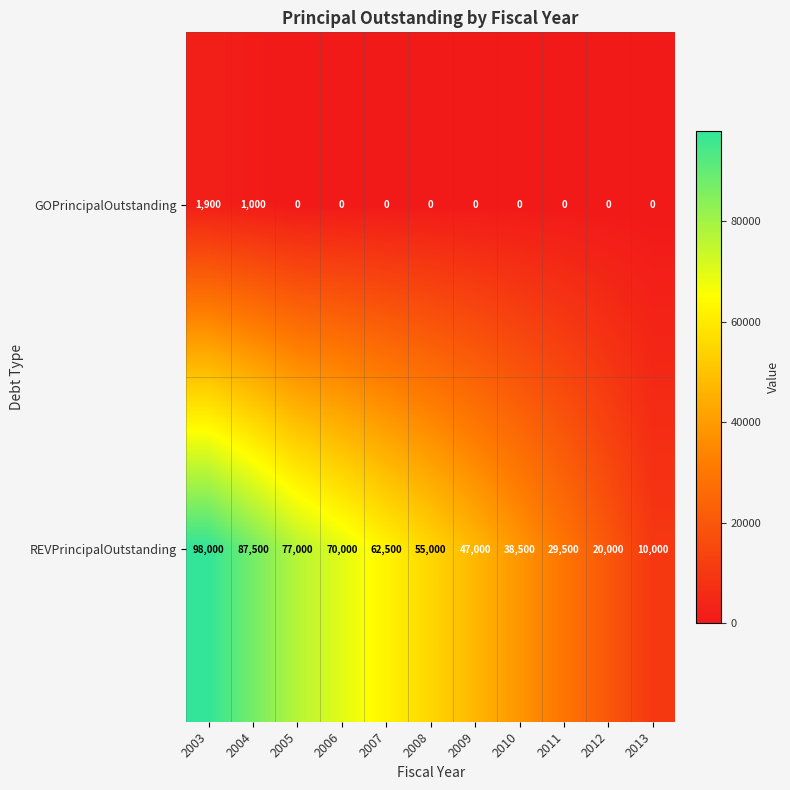

What is the difference between the highest and lowest values at 2012?

20000